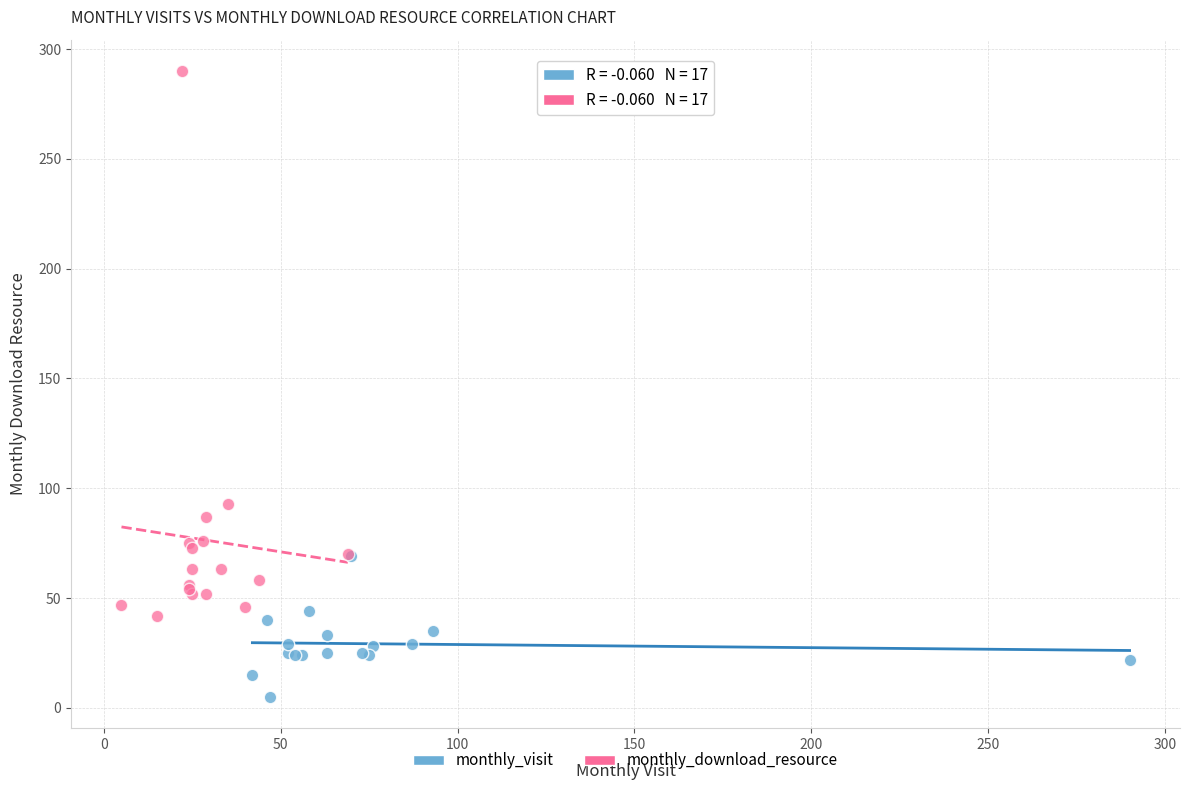

Which series has the largest Y range (max minus min)?

monthly_download_resource